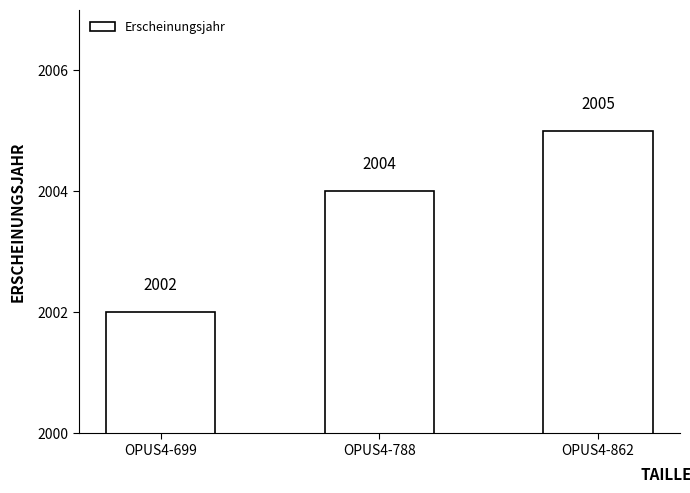

What is the average value?

2004